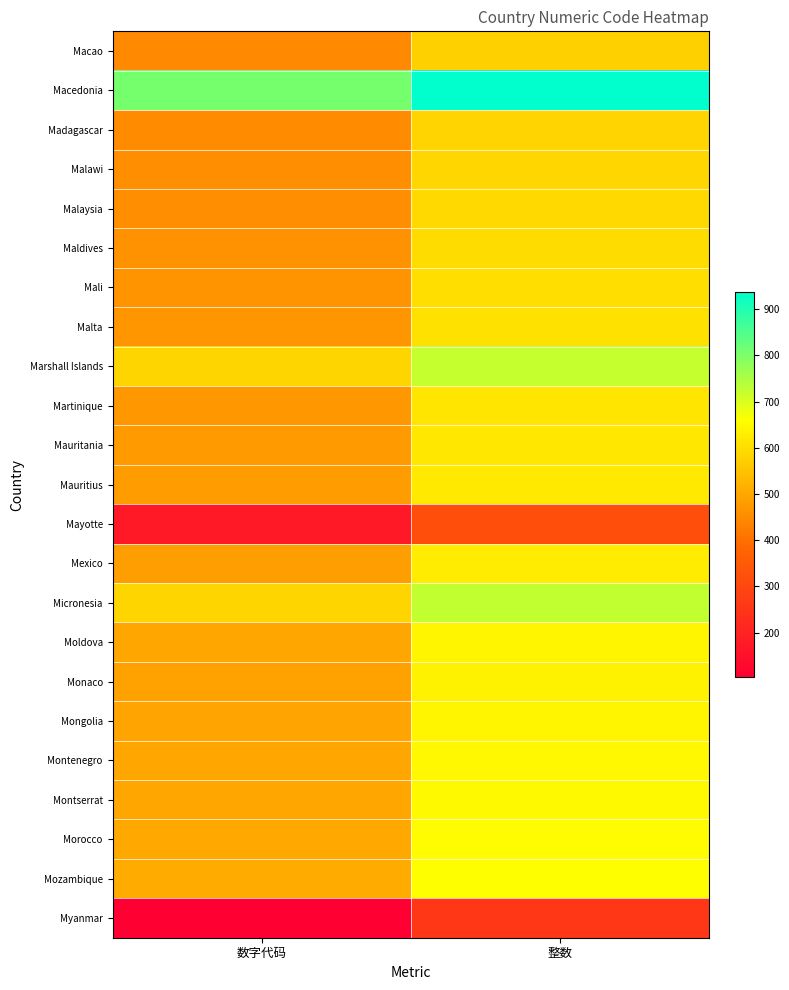

At 数字代码, list the series in order from smallest to largest.

Myanmar, Mayotte, Macao, Madagascar, Malawi, Malaysia, Maldives, Mali, Malta, Martinique, Mauritania, Mauritius, Mexico, Monaco, Mongolia, Moldova, Montenegro, Montserrat, Morocco, Mozambique, Micronesia, Marshall Islands, Macedonia